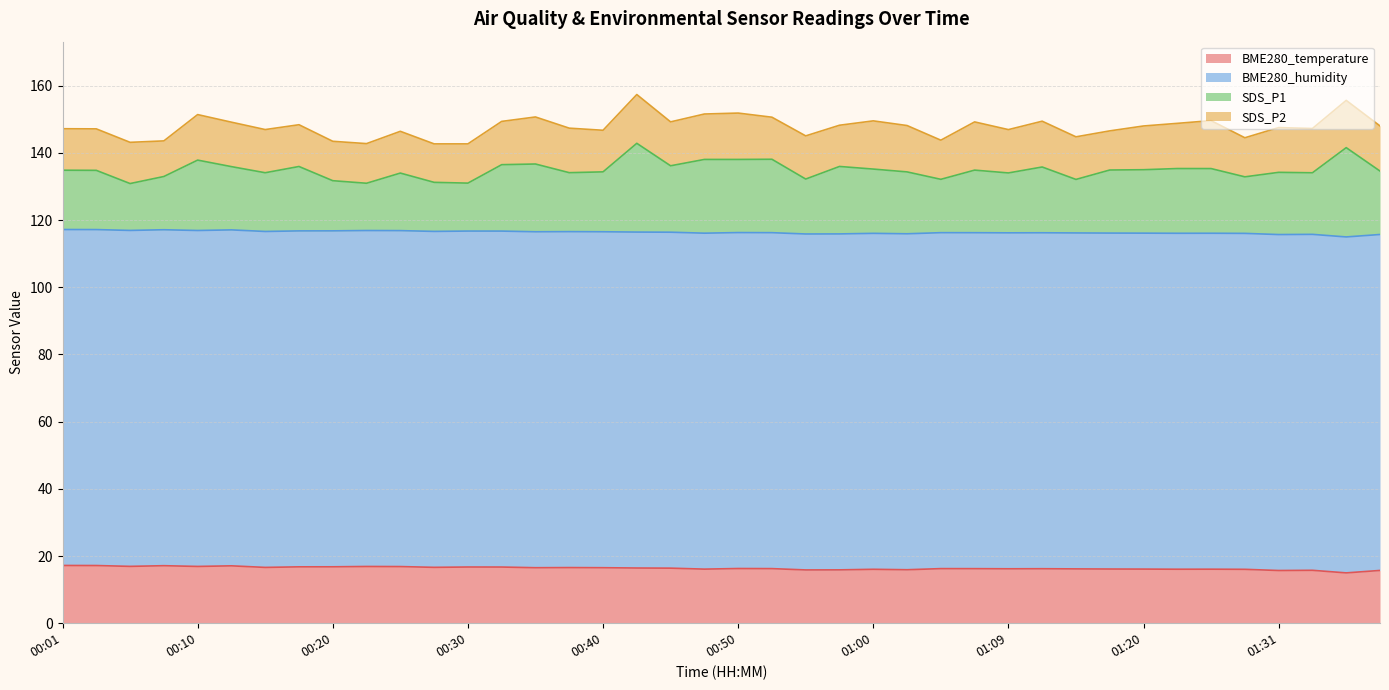

Does the chart display data point markers on the line(s)?

No